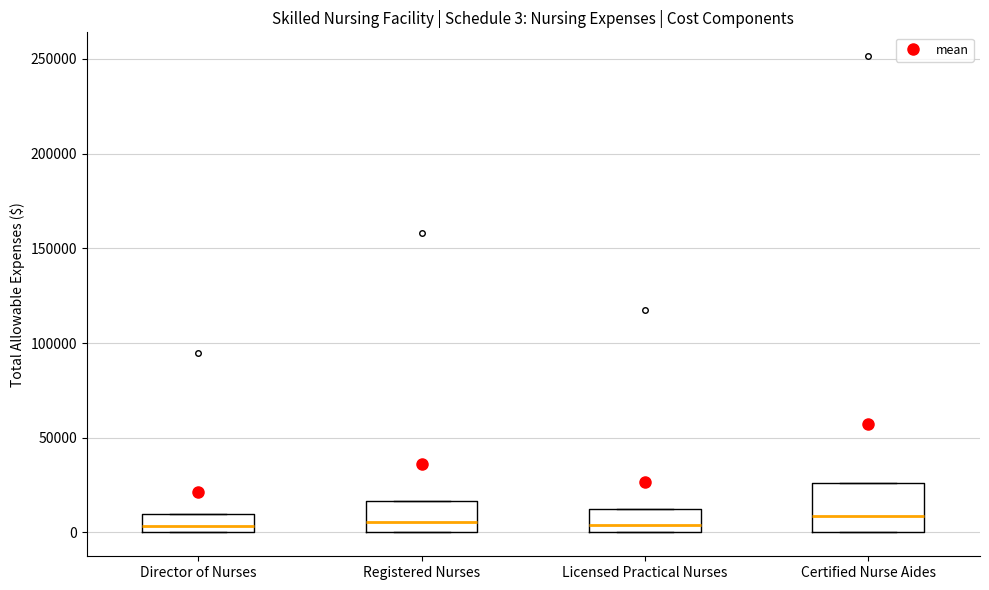

Comparing the boxes themselves (not the whiskers), which one is the tallest?

Certified Nurse Aides